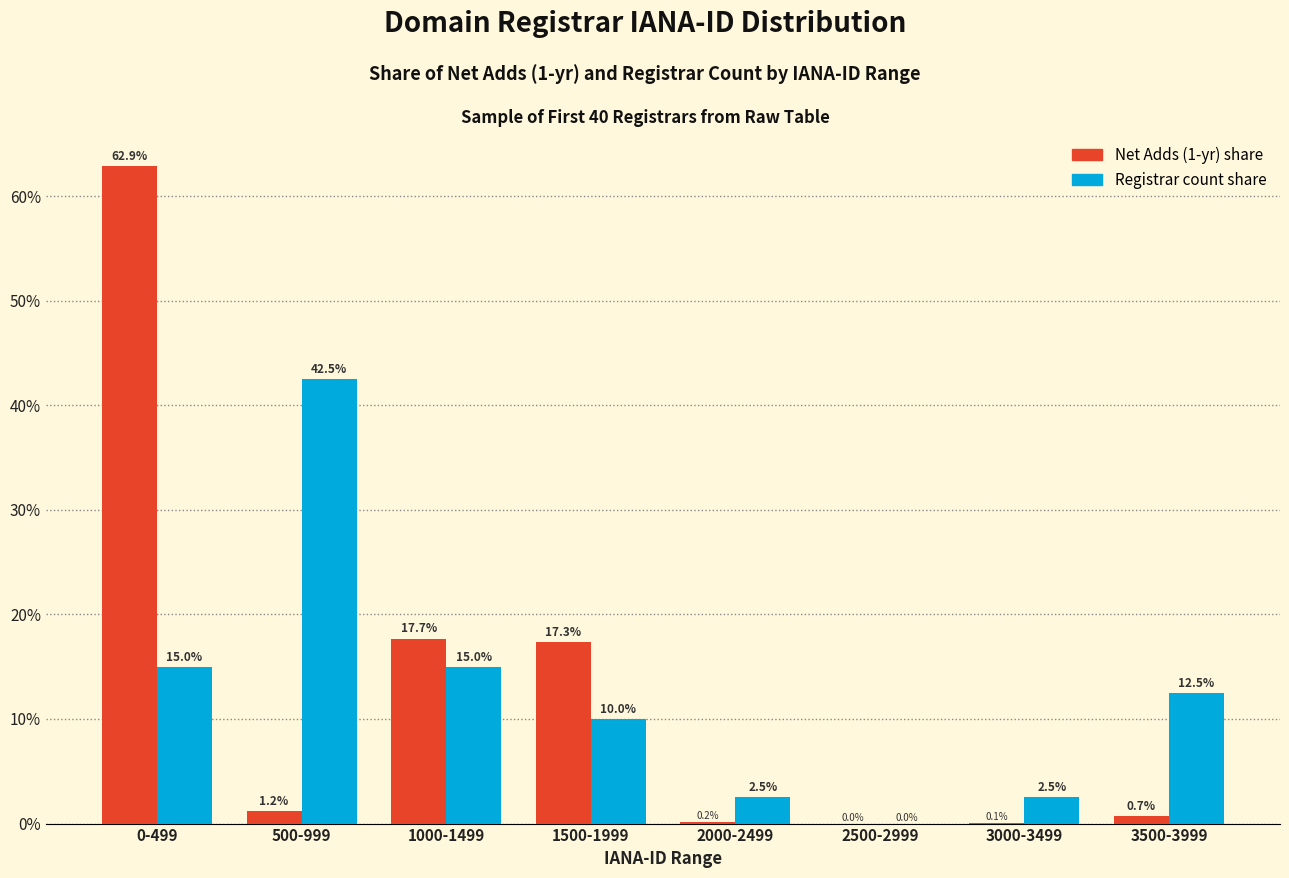

At which label does Registrar count share reach its peak?

500-999